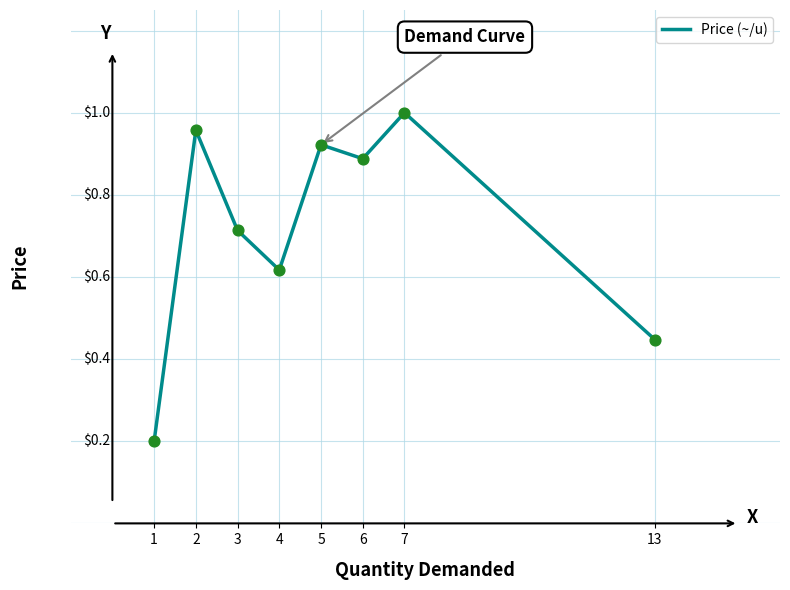

What is the change in value from 3 to 13?

-0.3